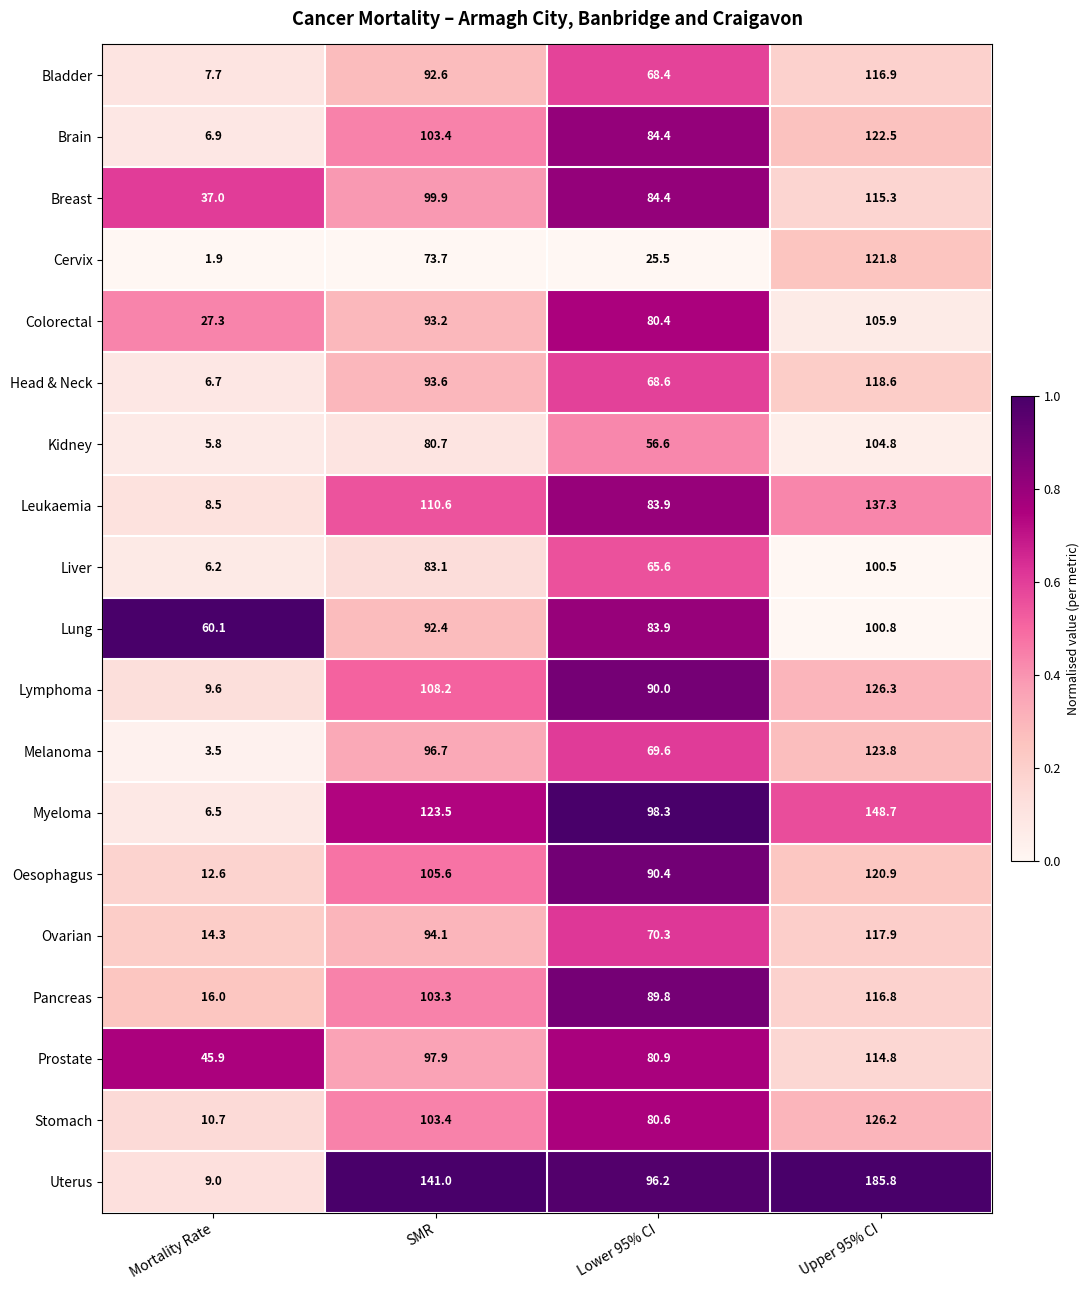

Which category has the lowest value in the Uterus series?

Mortality Rate